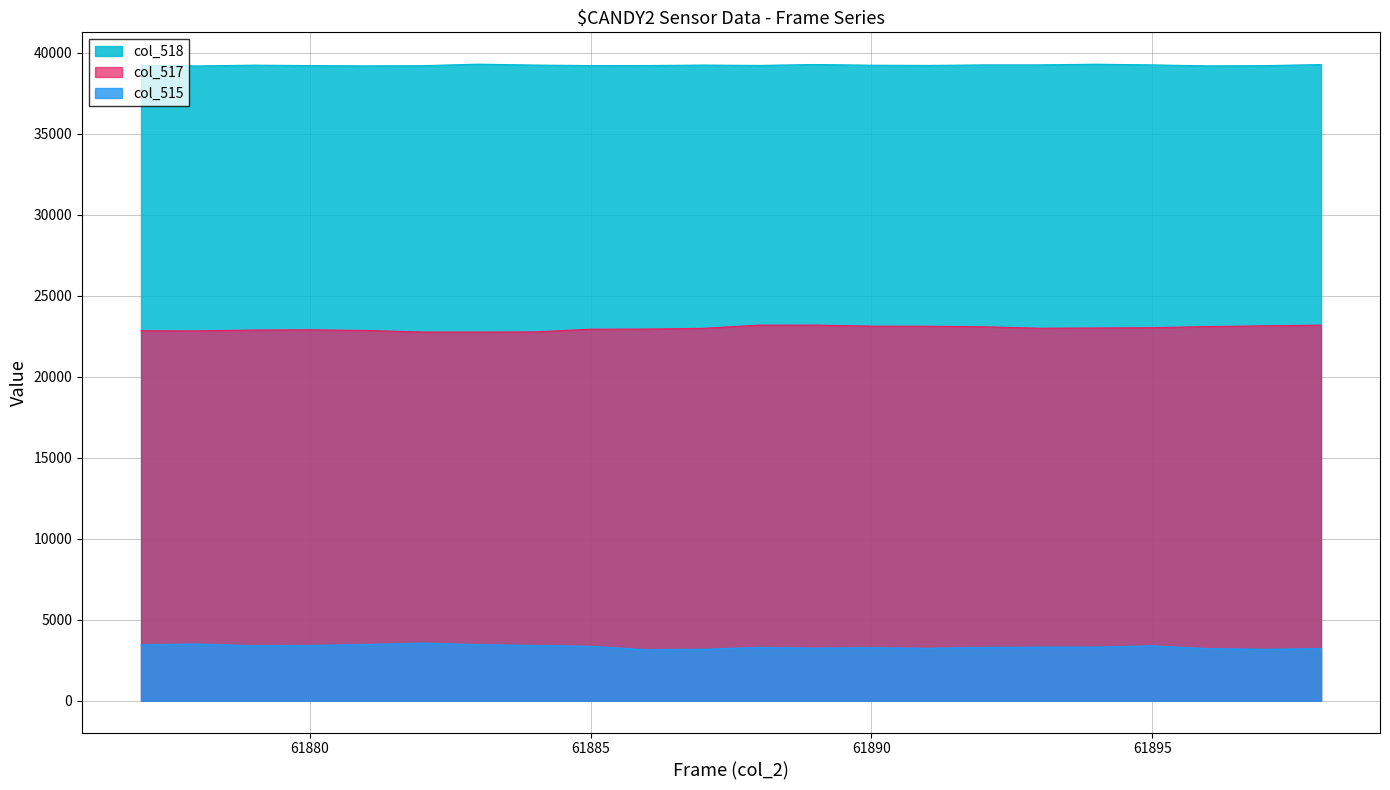

True or false: col_518 and col_515 cross at least once.

False